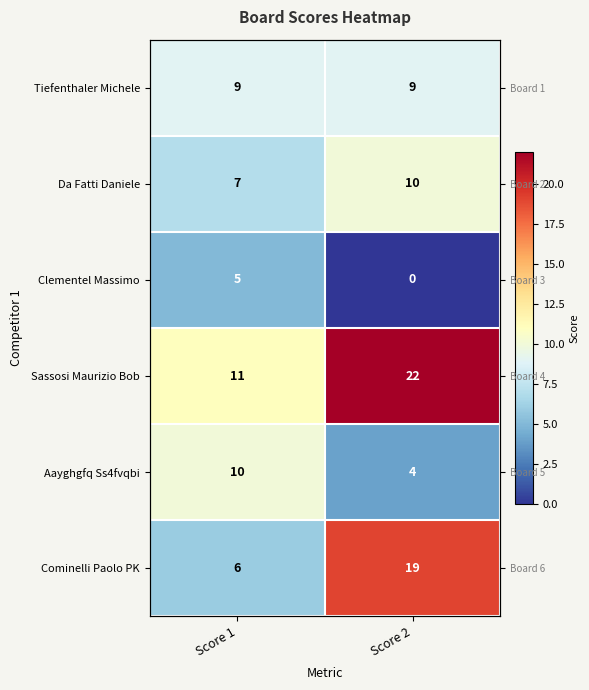

At which label does Tiefenthaler Michele reach its minimum?

Score 1